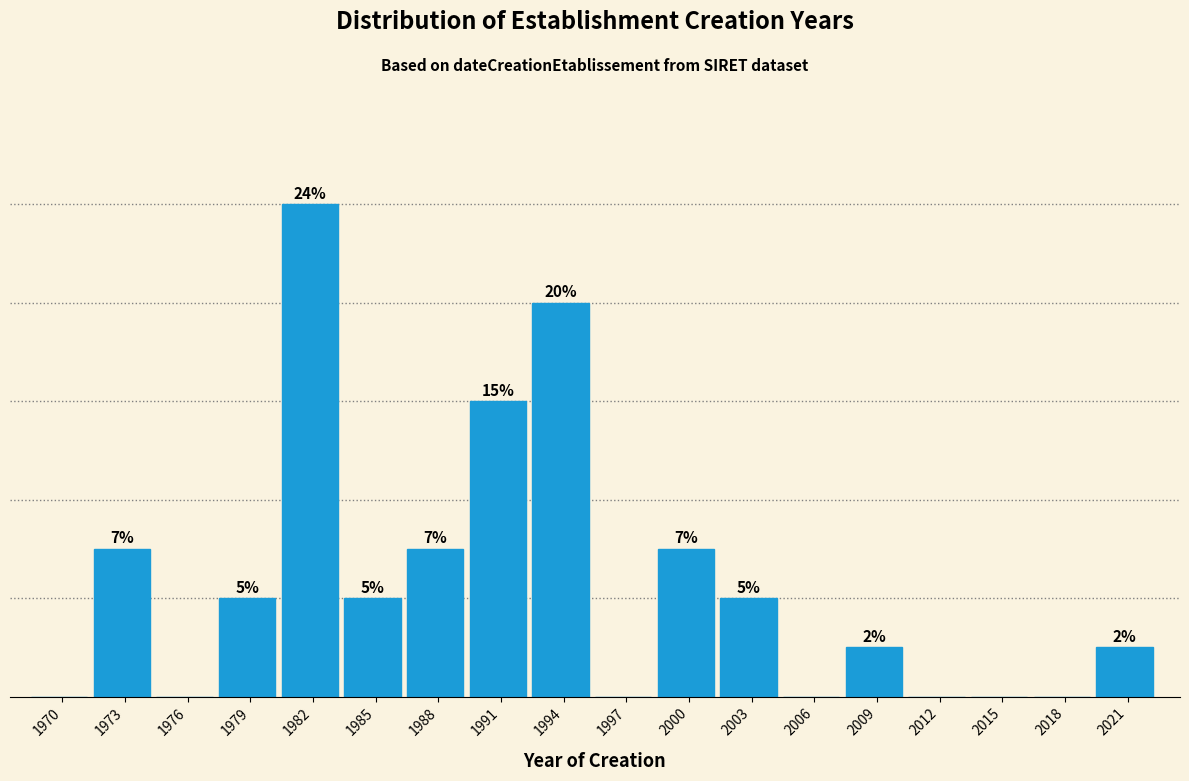

Are the bars horizontal?

No